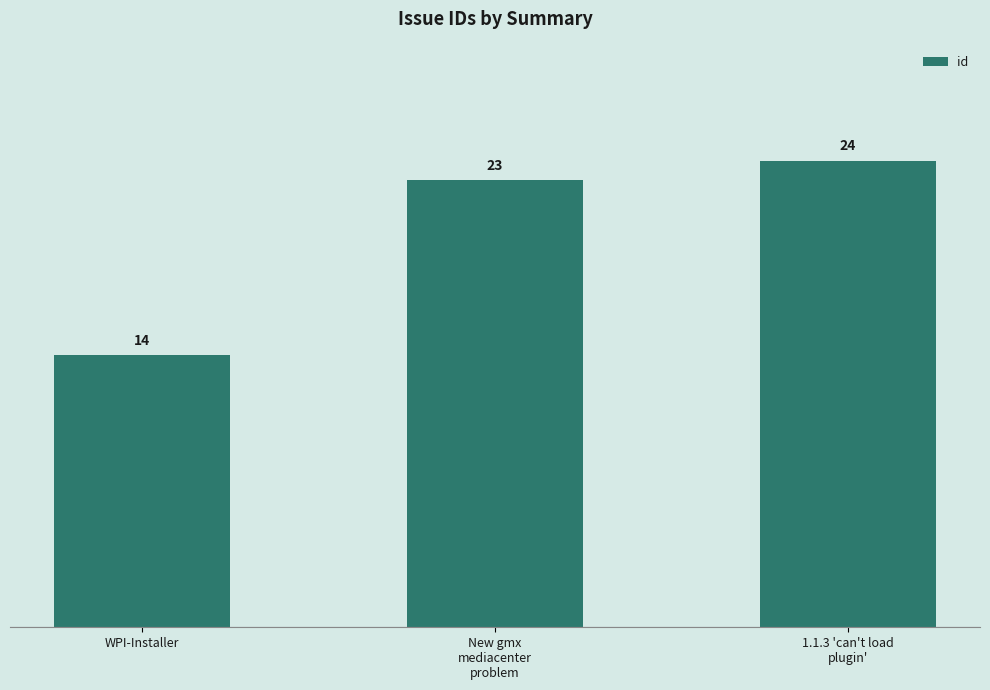

List the labels in order of value, smallest first.

WPI-Installer, New gmx
mediacenter
problem, 1.1.3 'can't load
plugin'